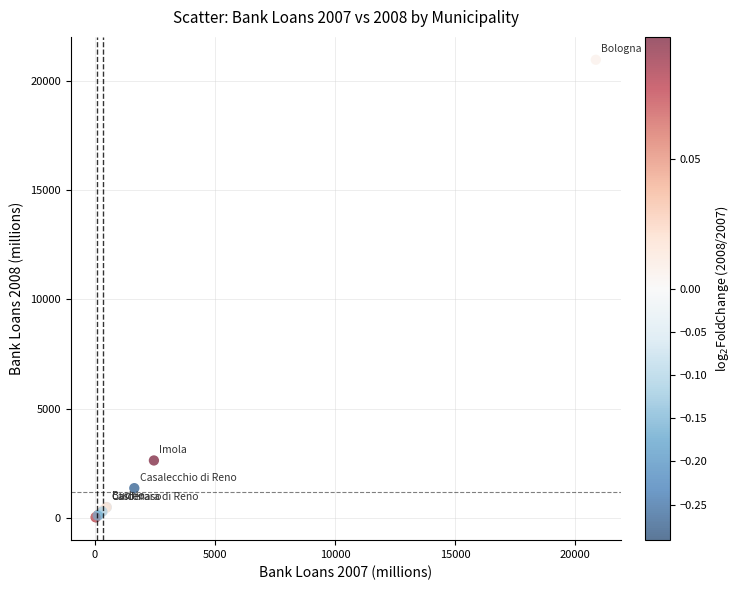

What Y value in the scatter plot is closest to 10498?

2631.3